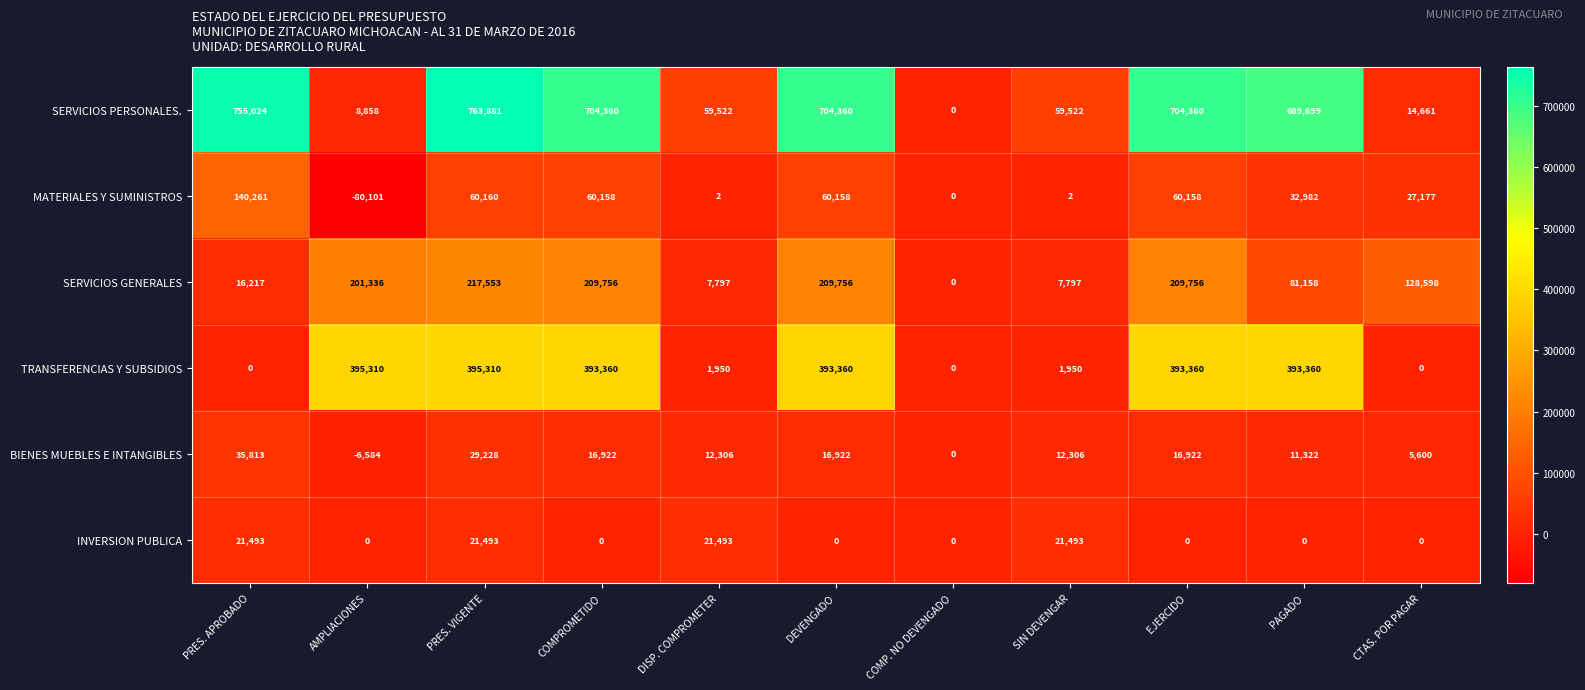

Which series has the largest range (max minus min)?

SERVICIOS PERSONALES.